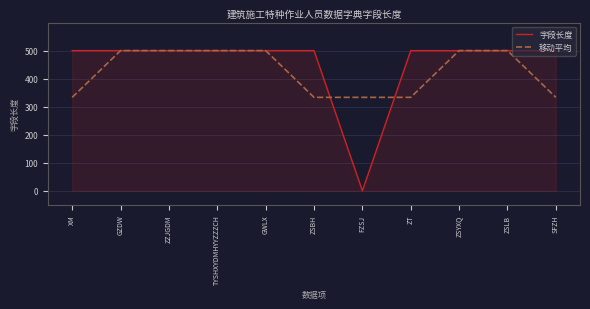

Which series ends up on top after the final intersection of 移动平均 and 字段长度?

字段长度